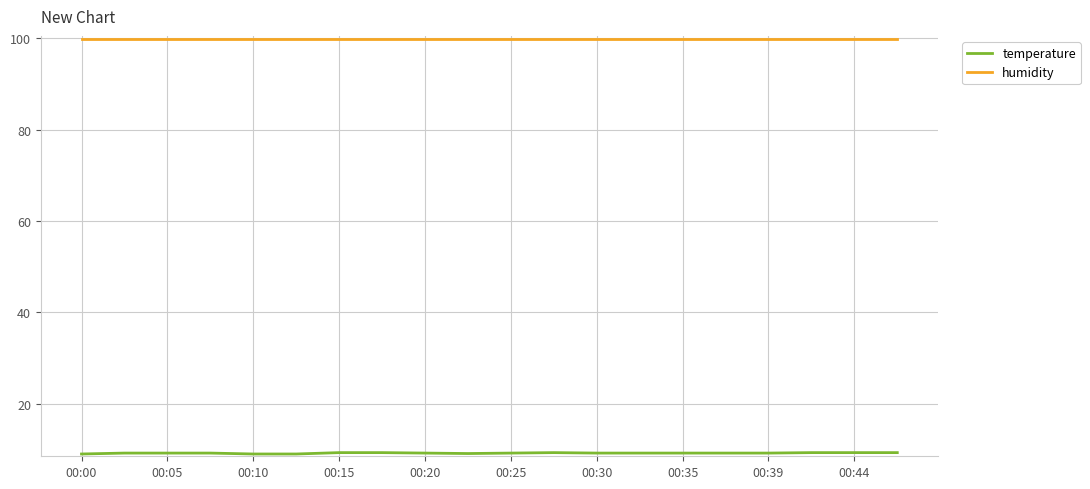

Which series has the largest total across all categories?

humidity